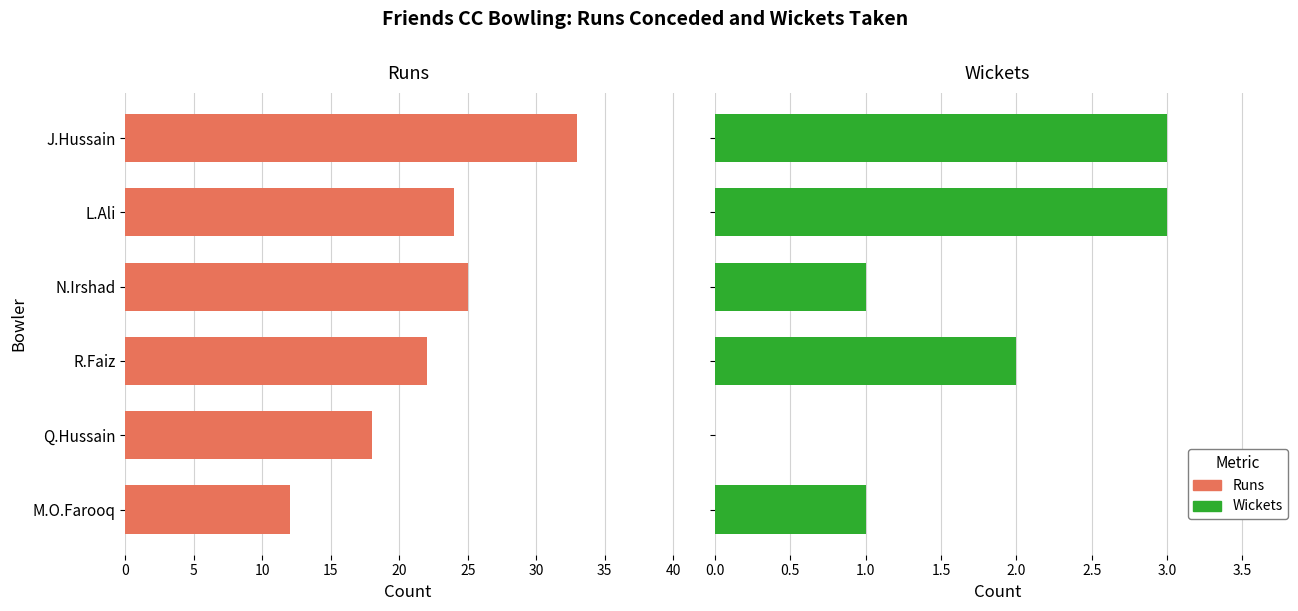

What is the difference between the Wickets values at J.Hussain and M.O.Farooq?

2